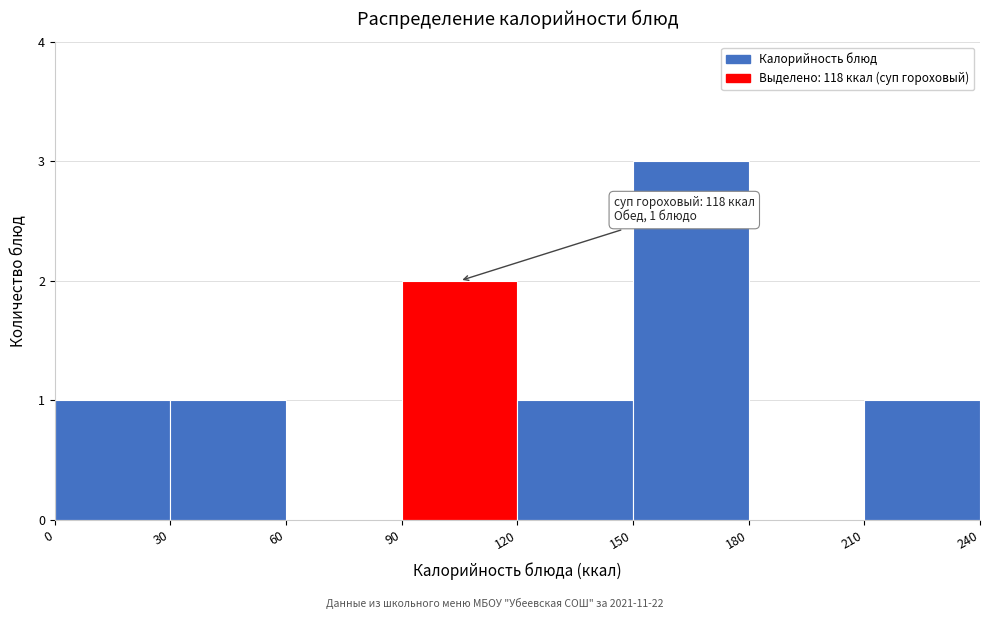

Over which range of the x-axis is the bar tallest?

150 to 180